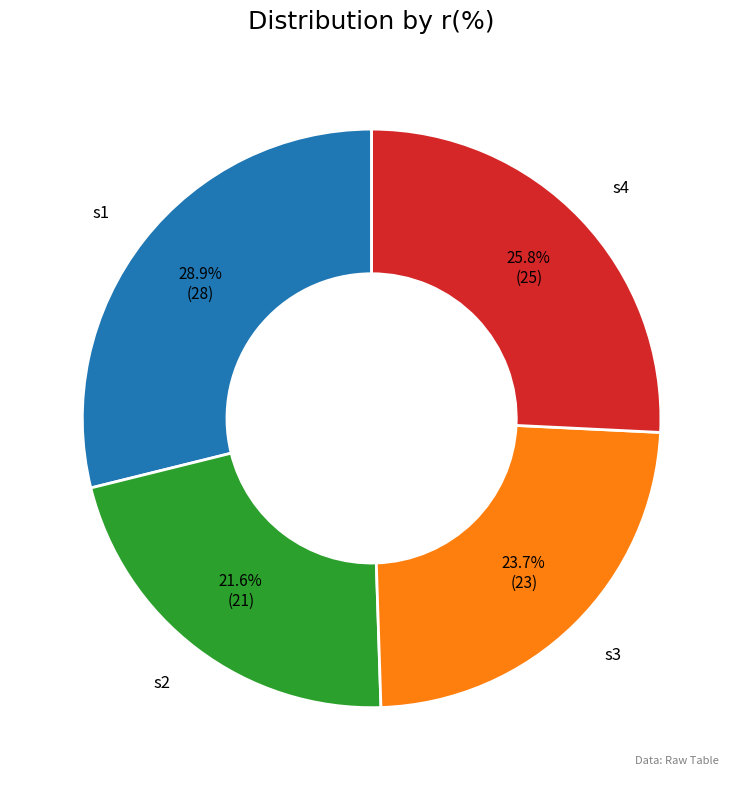

To the nearest percent, what percentage of the pie is s1?

29%